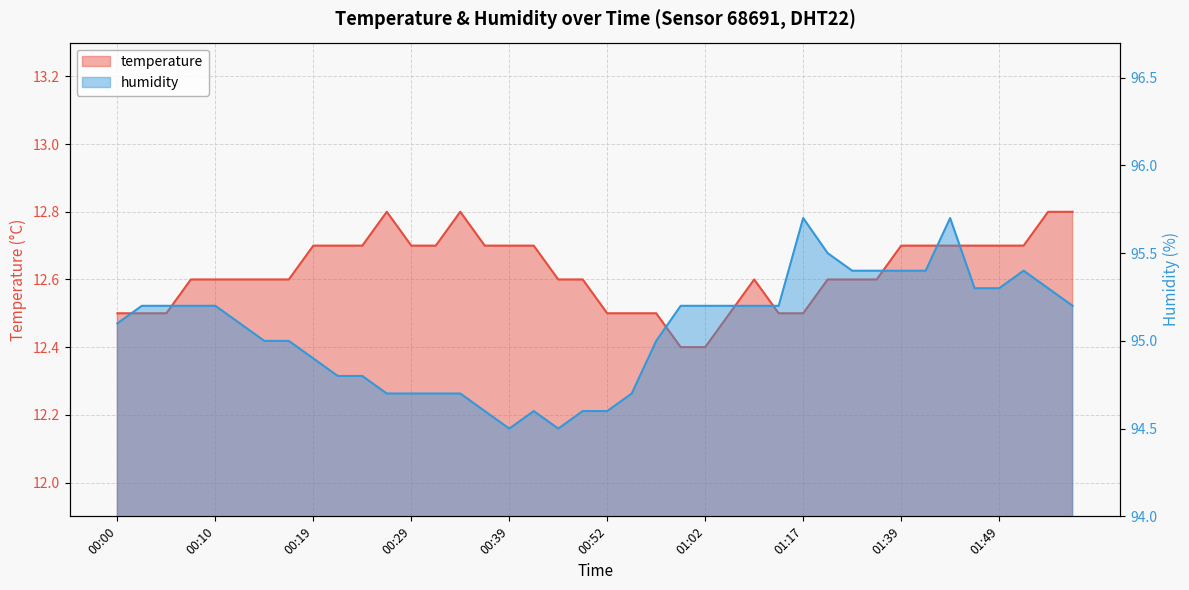

Does the chart display data point markers on the line(s)?

No